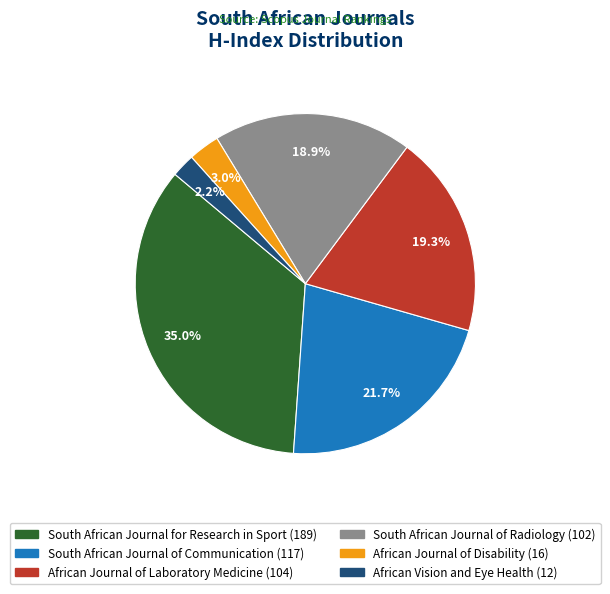

What is the smallest slice in the pie chart?

African Vision and Eye Health